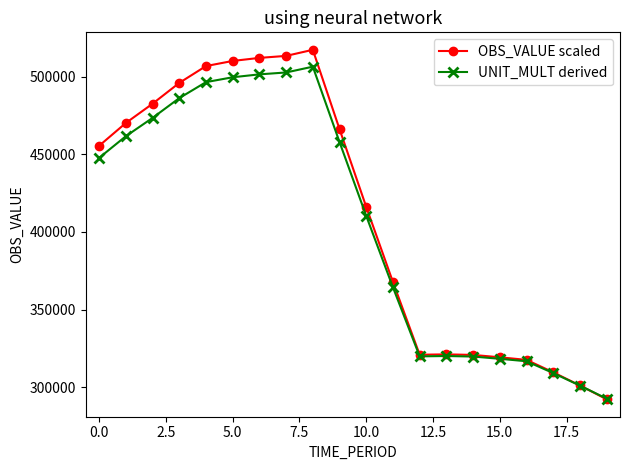

True or false: UNIT_MULT derived has more than 0 points higher than both neighbors.

True